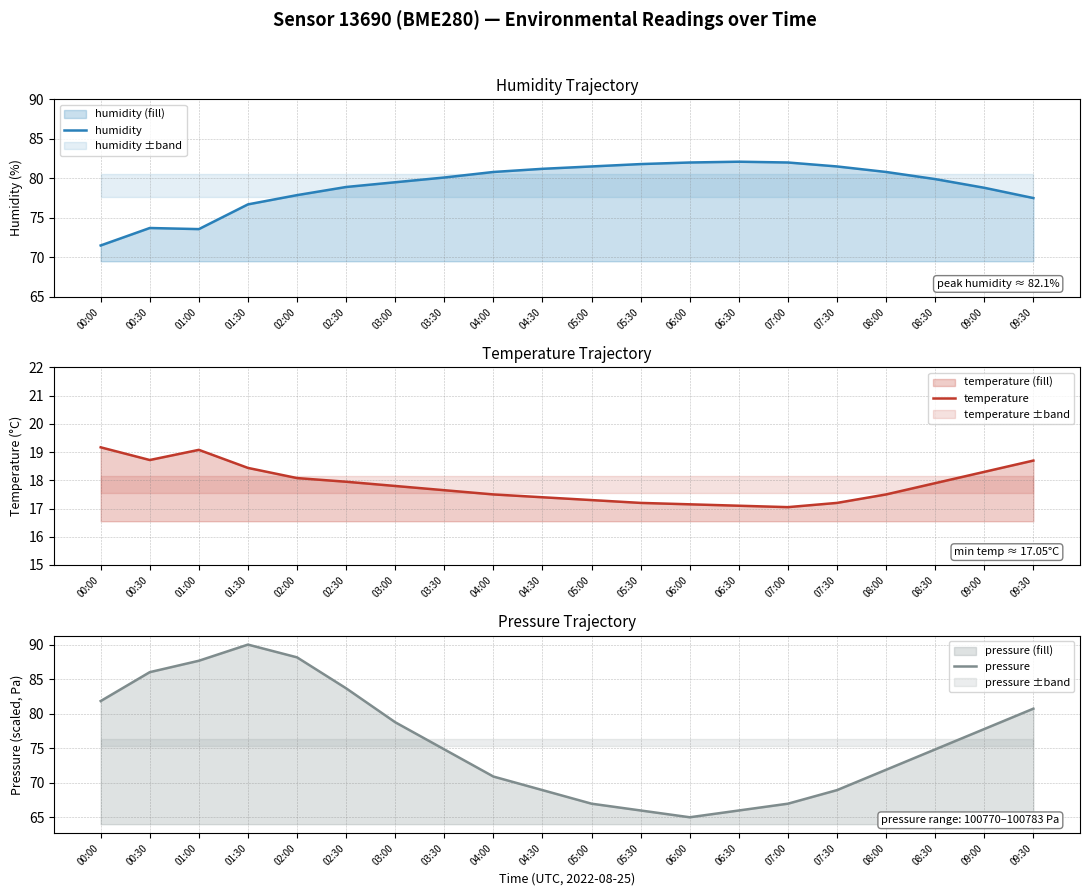

The value of temperature at 07:00 is 17.1. True or false?

True